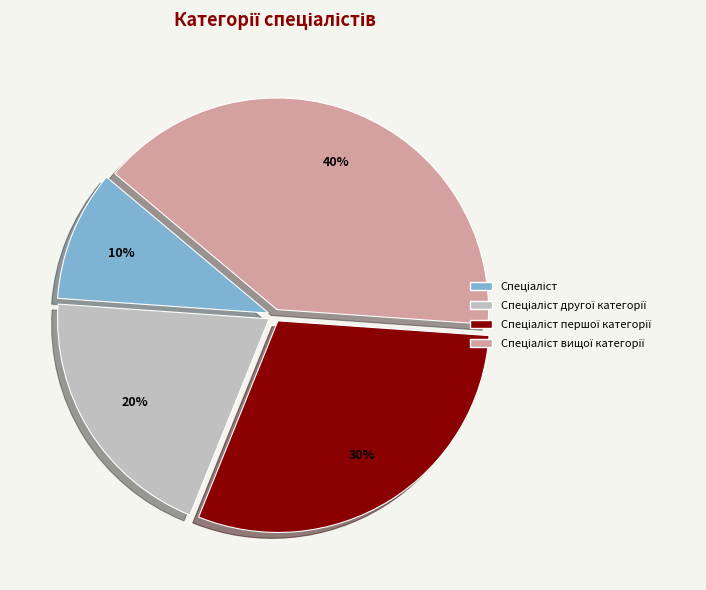

To the nearest percent, what is the difference between the largest and smallest slice percentages?

30%